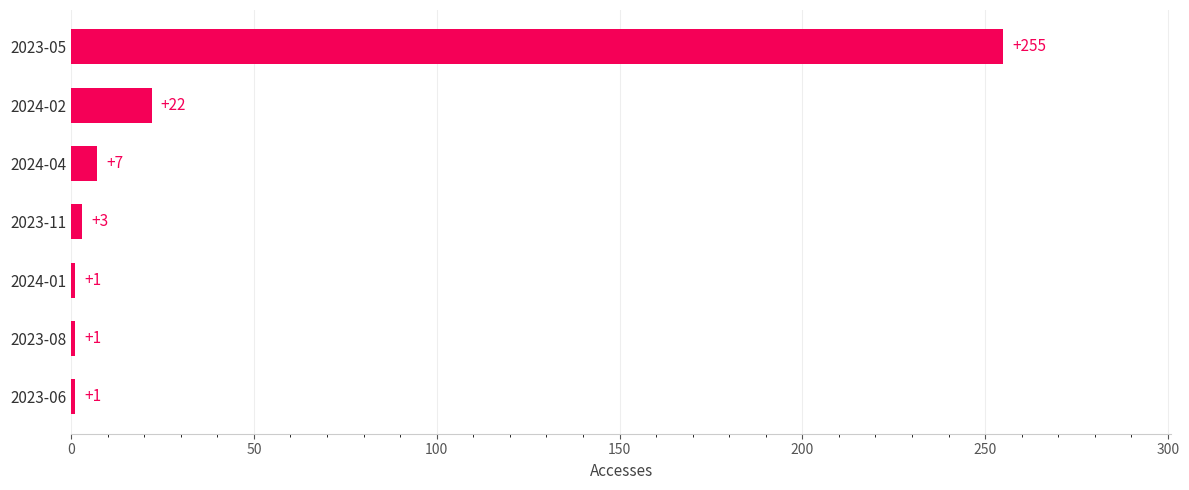

What is the ratio of the value at 2023-05 to the value at 2023-08?

255.0